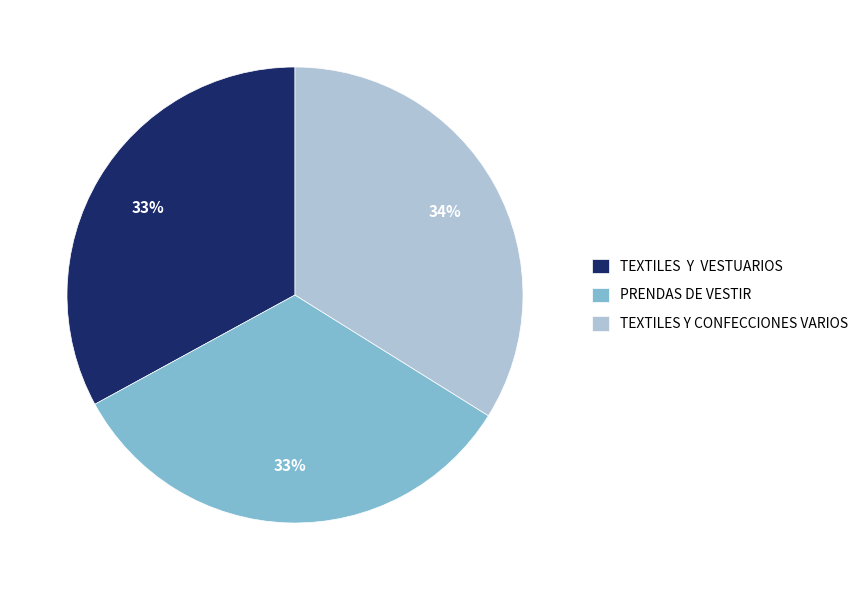

How many slices are in this pie chart?

3